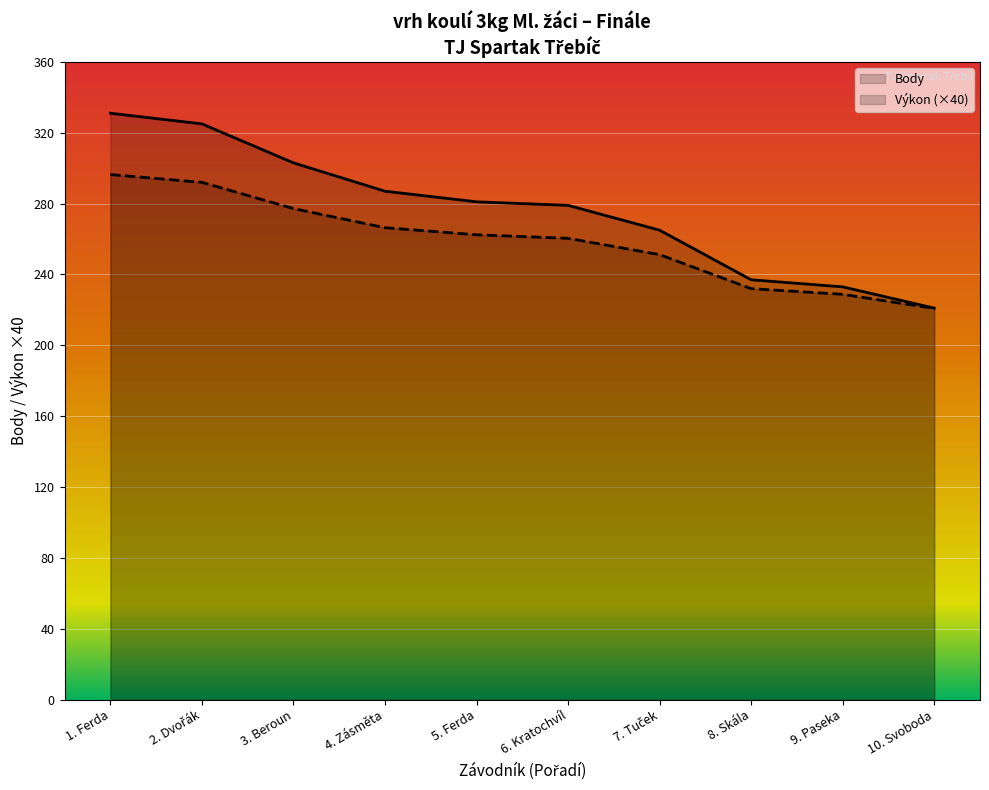

How many lines are shown in the chart?

2